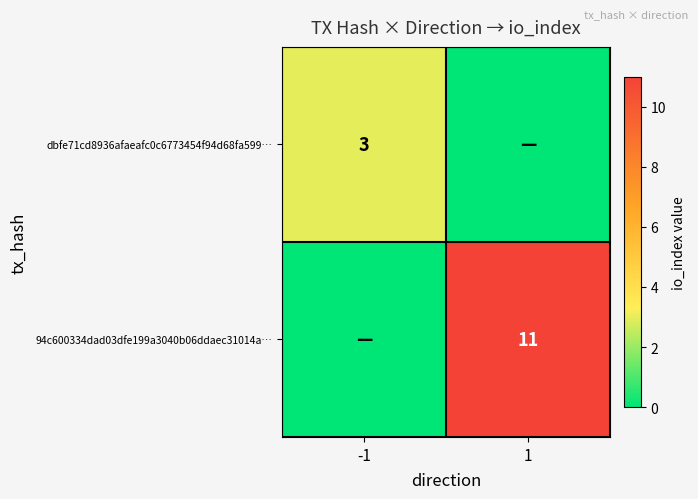

The dbfe71cd8936afaeafc0c6773454f94d68fa599… series shows 3 at -1. True or false?

True